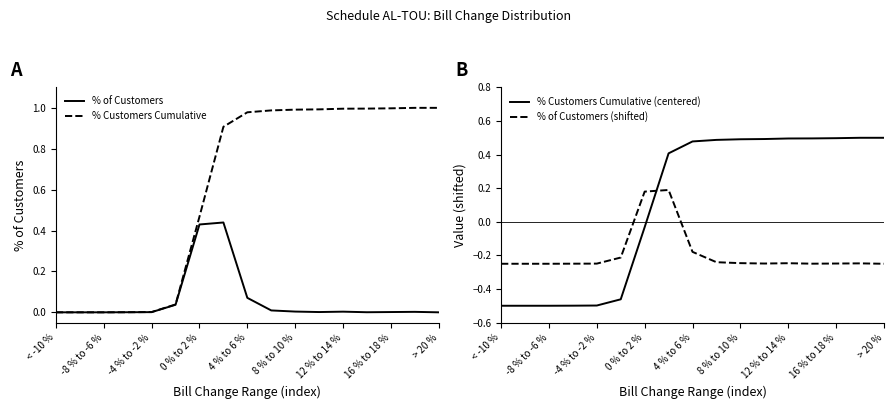

The % Customers Cumulative series shows 0.0 at -8 % to -6 %. True or false?

True